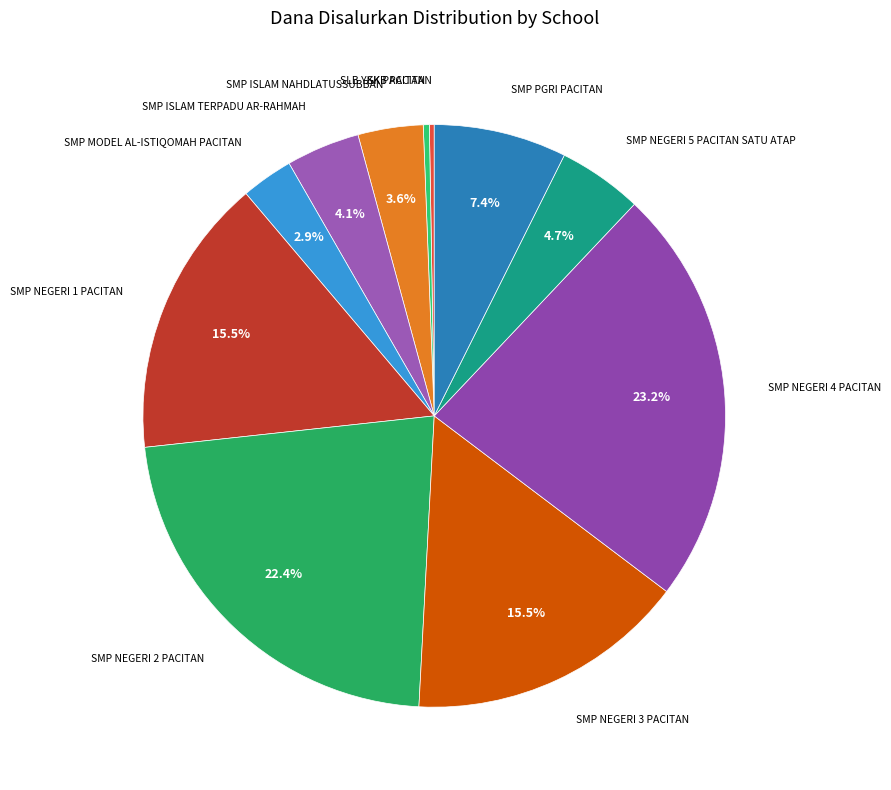

What percentage is NOT represented by SMP NEGERI 2 PACITAN?

77.6%